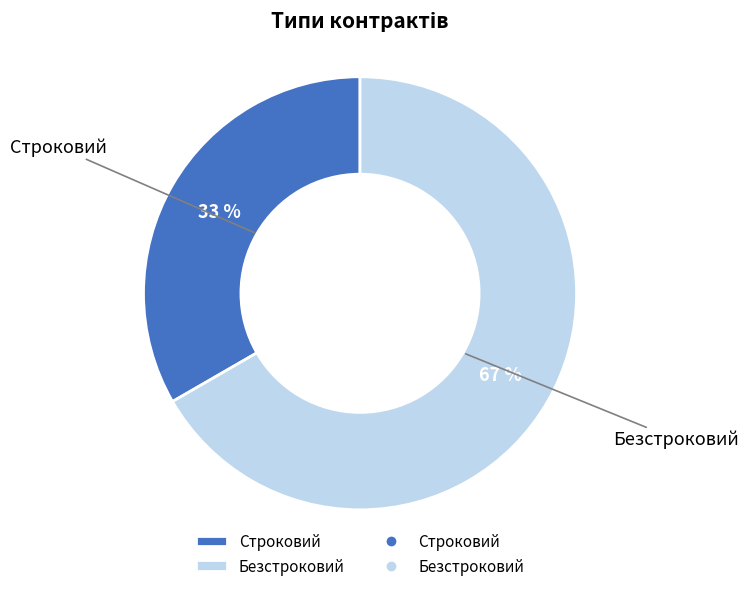

Between Безстроковий and Строковий, which is larger?

Безстроковий